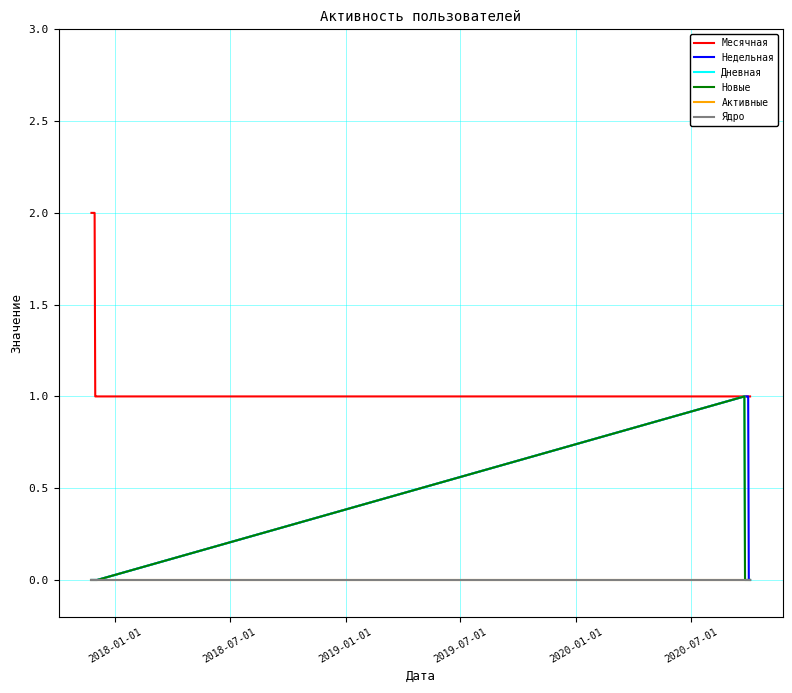

Is this an area chart (filled region under the line)?

No